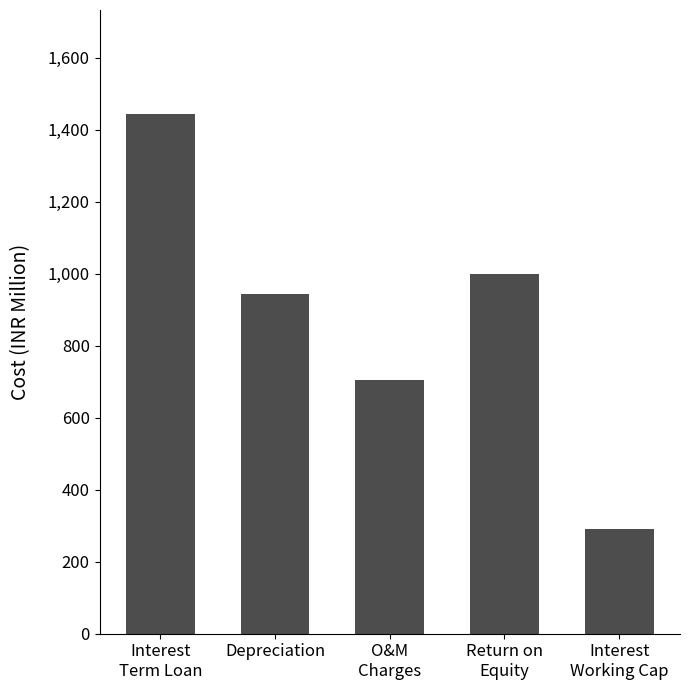

What is the difference between the maximum and second lowest values?

739.1